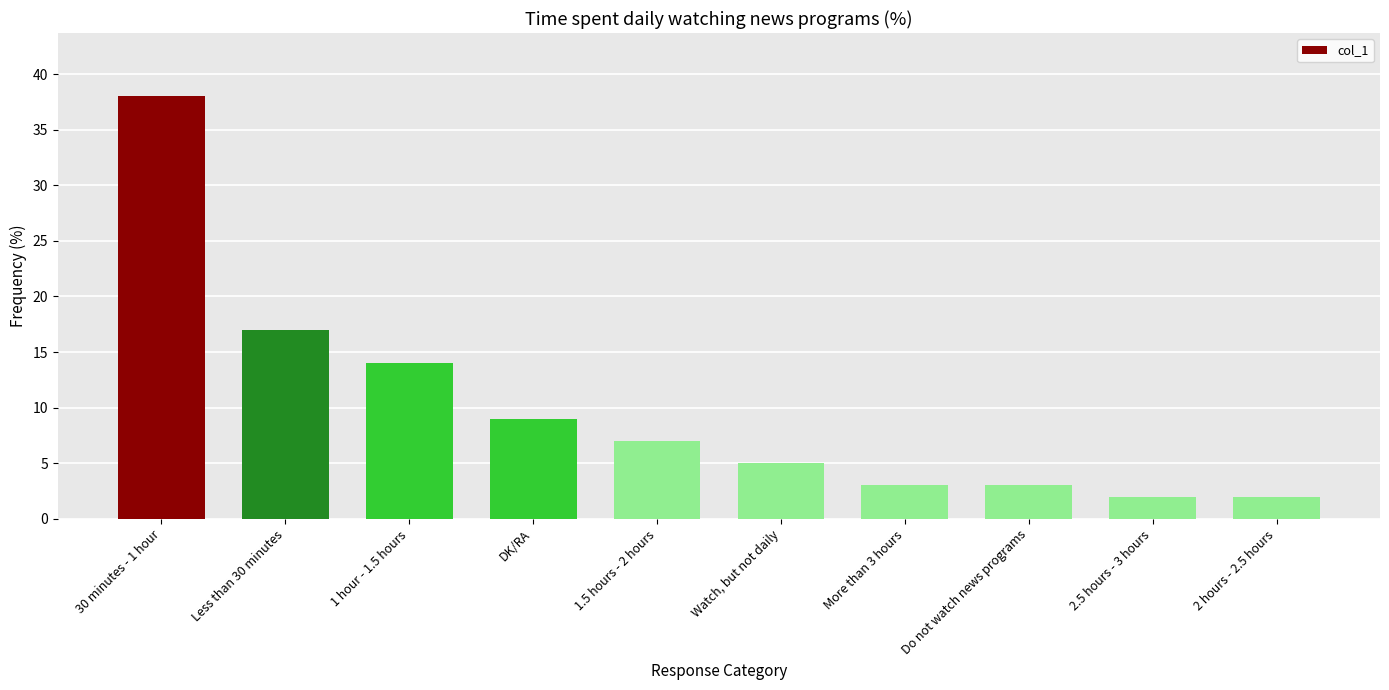

What position from the left is DK/RA?

4